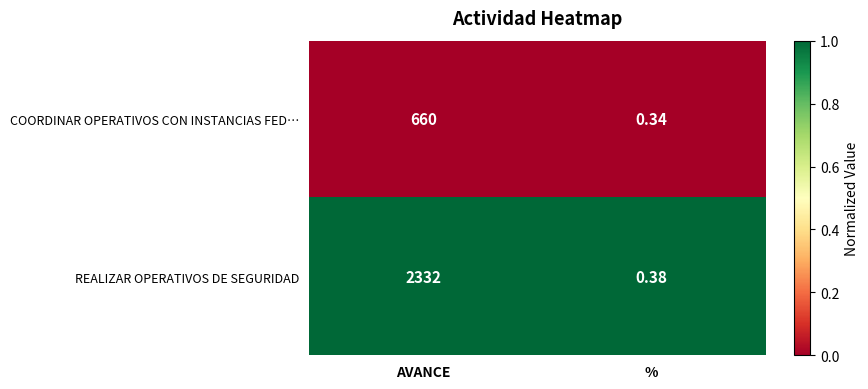

At which category does the chart reach its peak across all series?

AVANCE